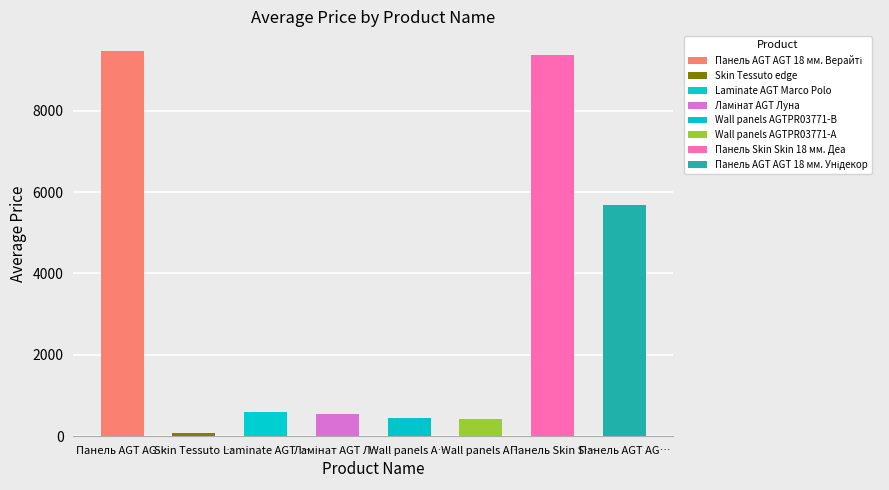

What is the approximate value at Панель Skin Skin 18 мм. Деа?

9384.0